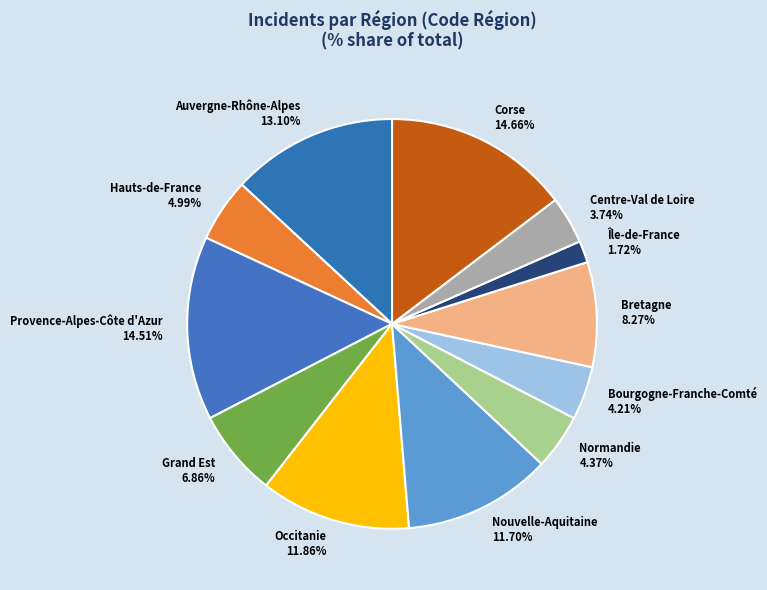

What is the ratio of the value at Hauts-de-France to the value at Île-de-France?

2.9